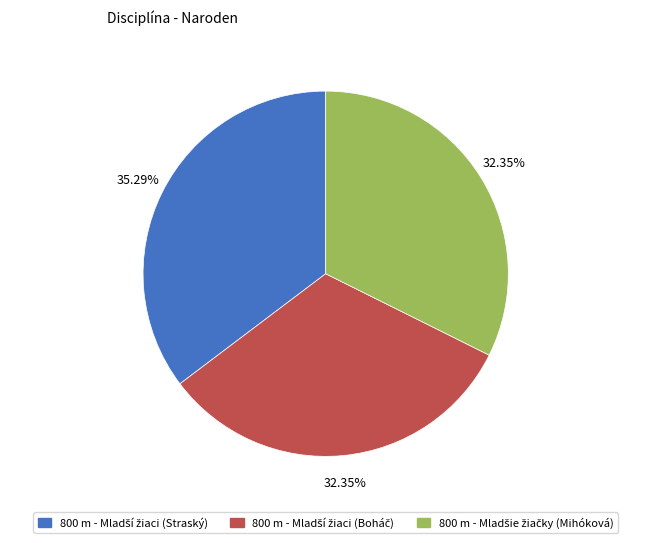

Count the number of slices in the pie.

3